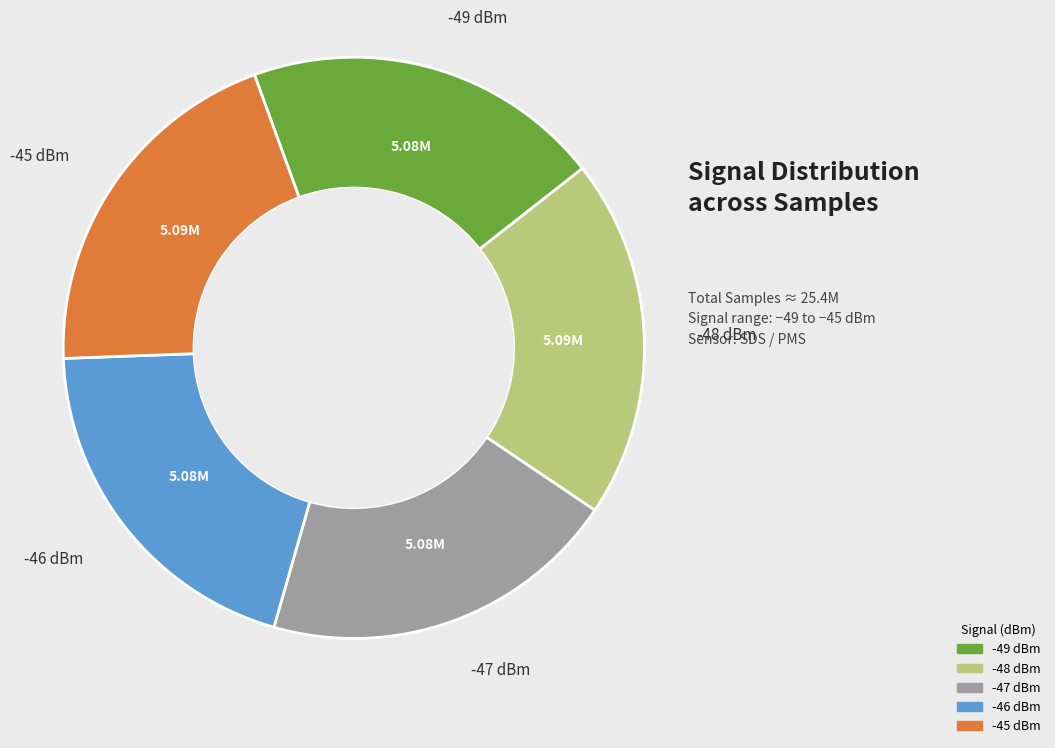

Does -49 represent more than half of the total?

No